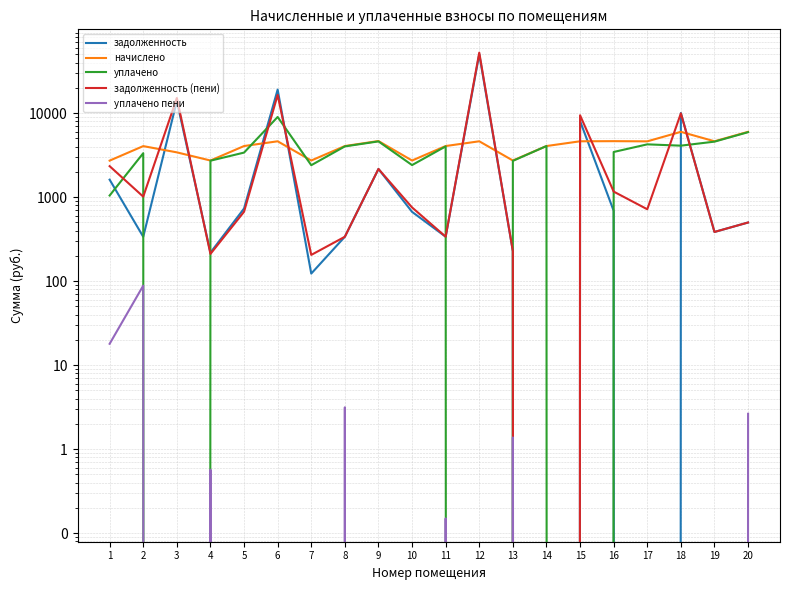

How many lines are shown in the chart?

5